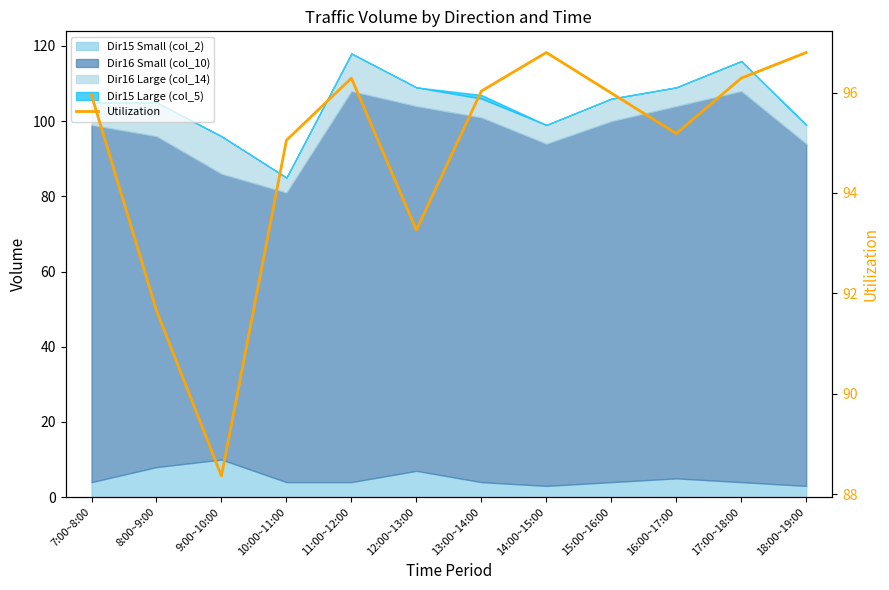

What is the label of the 8th point from the right?

11:00~12:00